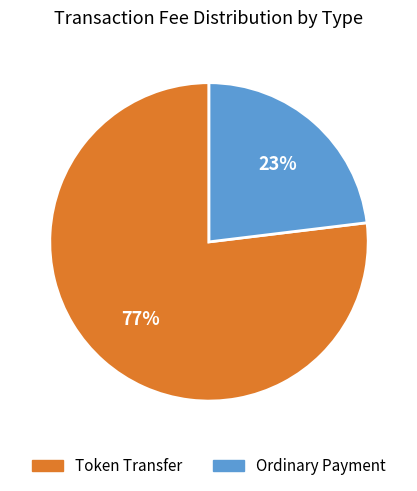

How many segments does this pie chart have?

2